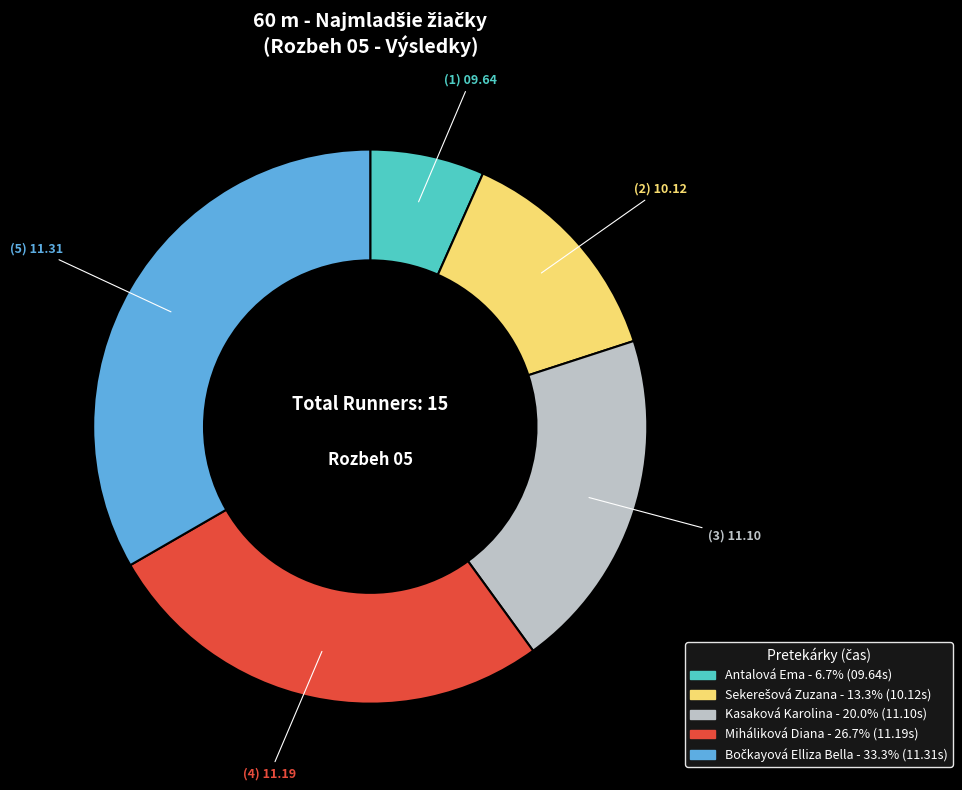

Is there a majority slice in this chart?

No